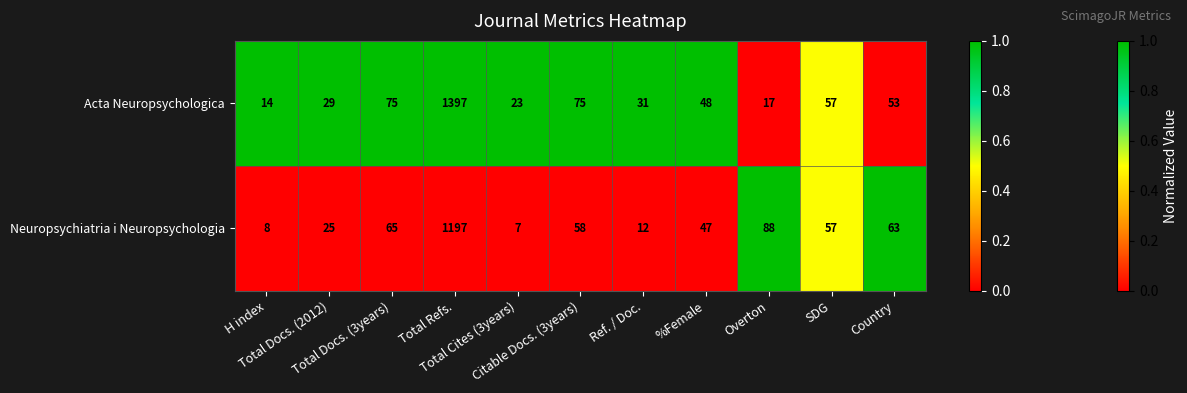

Which series has the largest total across all categories?

Acta Neuropsychologica